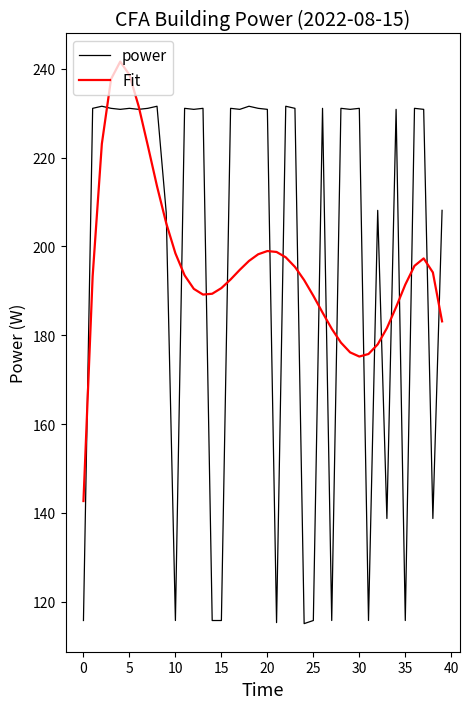

Rank the series by their maximum value, from lowest to highest.

power, Fit